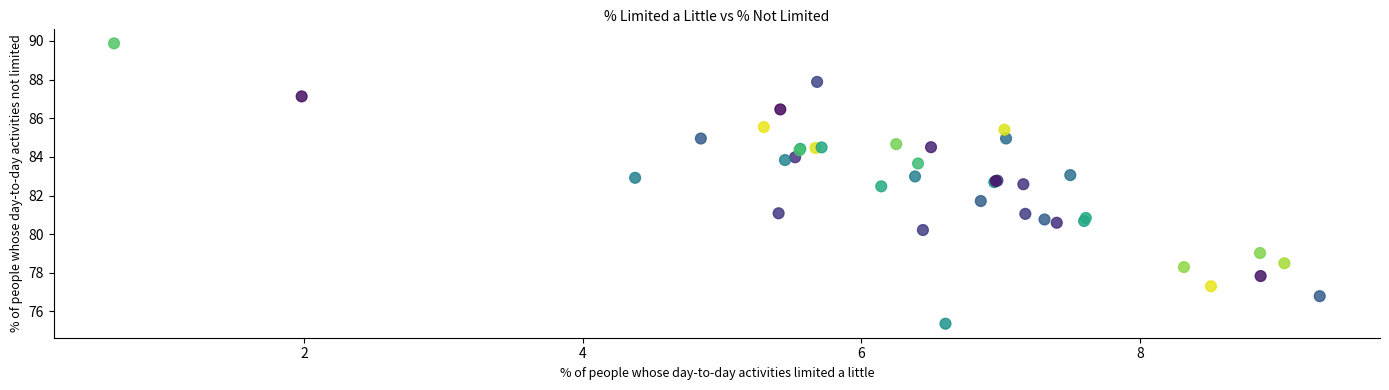

What Y value in the scatter plot is closest to 82?

81.7